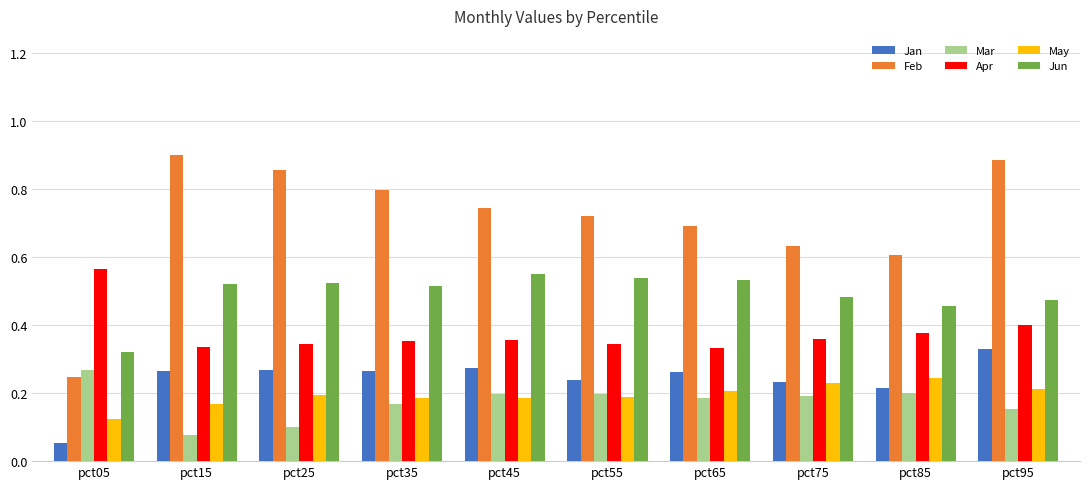

Which series changed the most between pct05 and pct45?

Feb